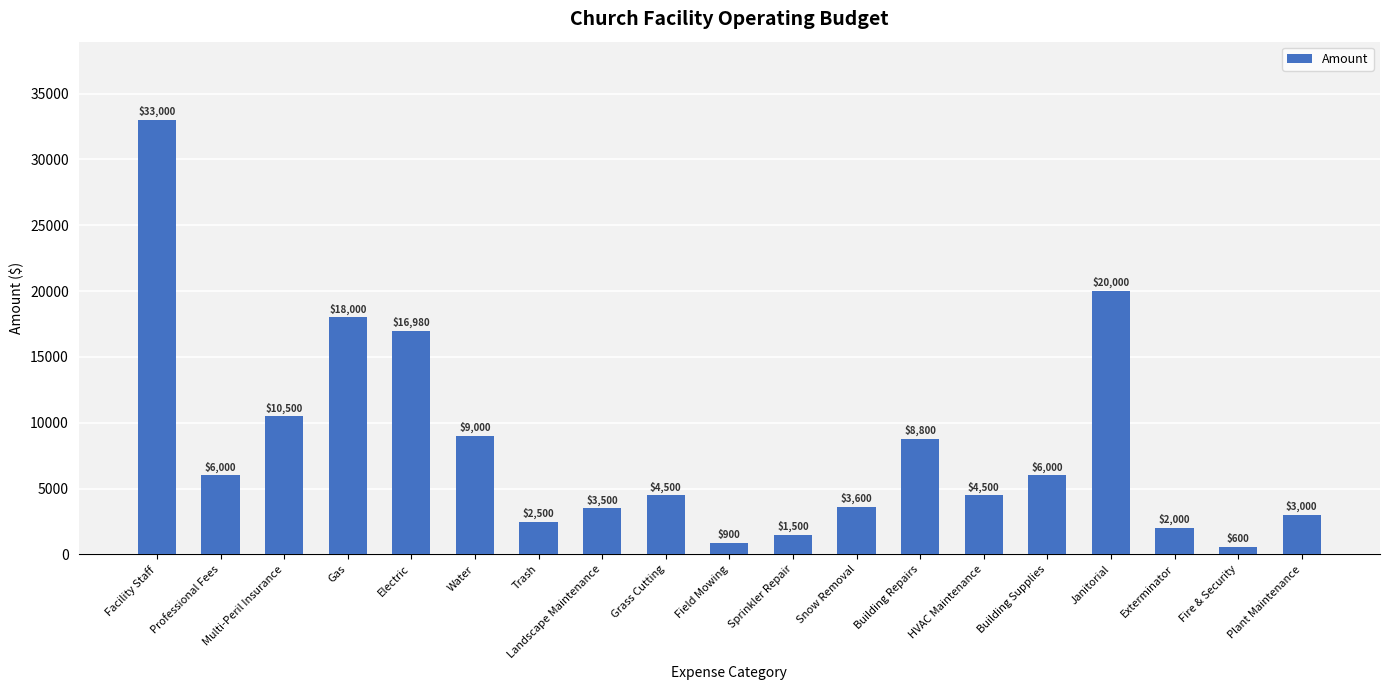

At which category does the chart reach its peak across all series?

Facility Staff